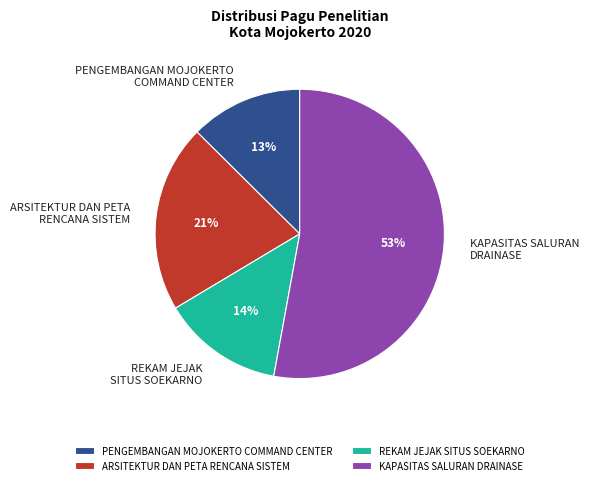

Rank the categories by value from lowest to highest.

PENGEMBANGAN MOJOKERTO COMMAND CENTER, REKAM JEJAK SITUS SOEKARNO, ARSITEKTUR DAN PETA RENCANA SISTEM, KAPASITAS SALURAN DRAINASE